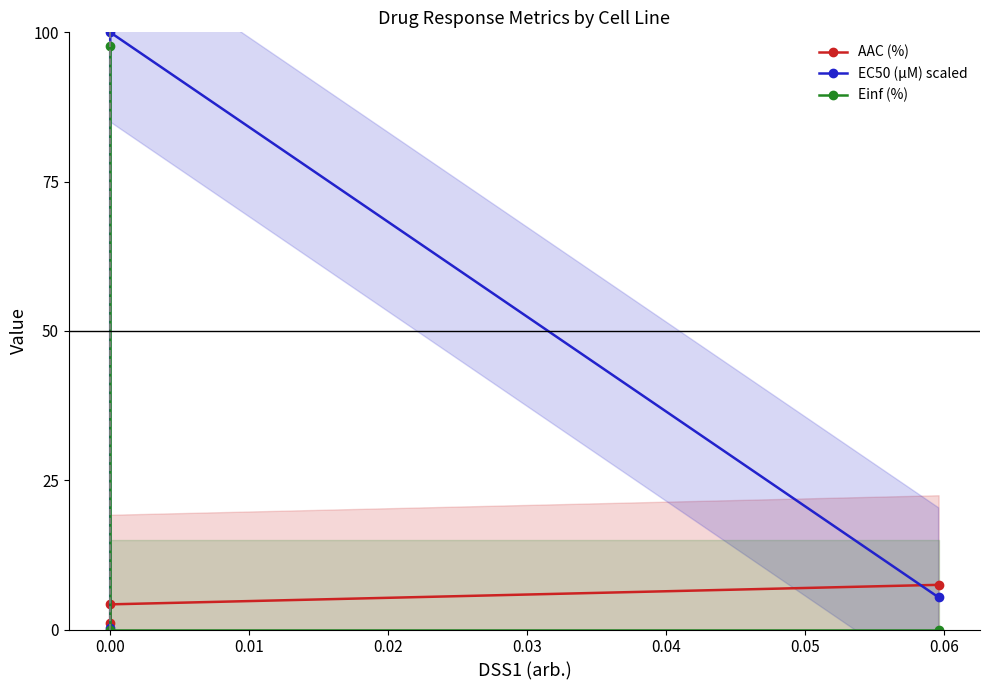

What are all the series names shown in the legend?

AAC (%), EC50 (µM) scaled, Einf (%)